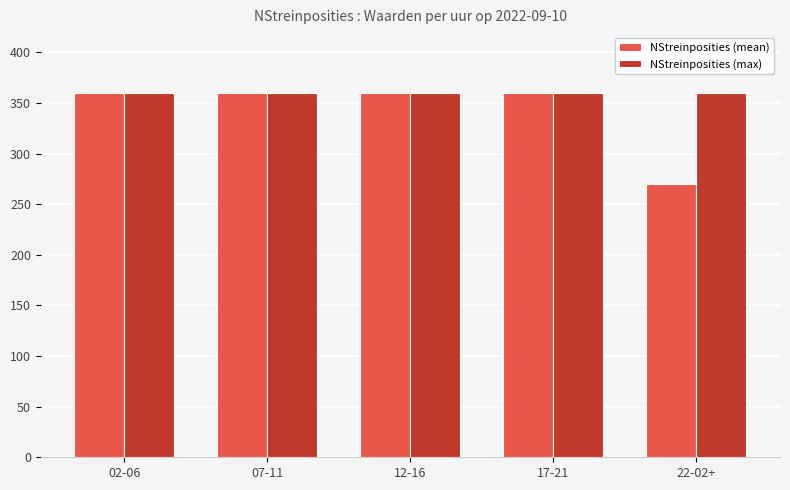

The value of NStreinposities (max) at 17-21 is 117.2. True or false?

False